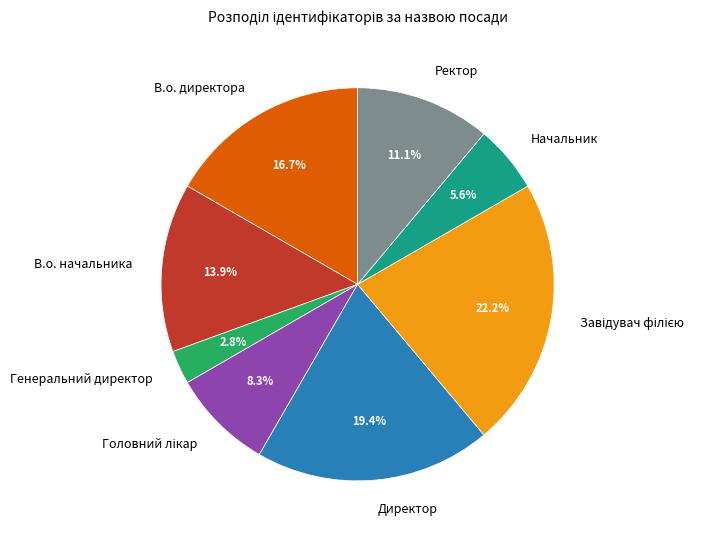

What percentage is the В.о. начальника slice, to the nearest percent?

14%